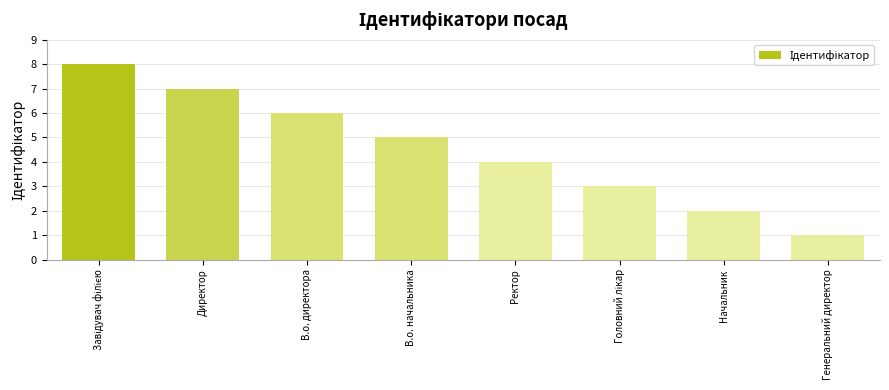

What is the maximum value shown in the chart?

8